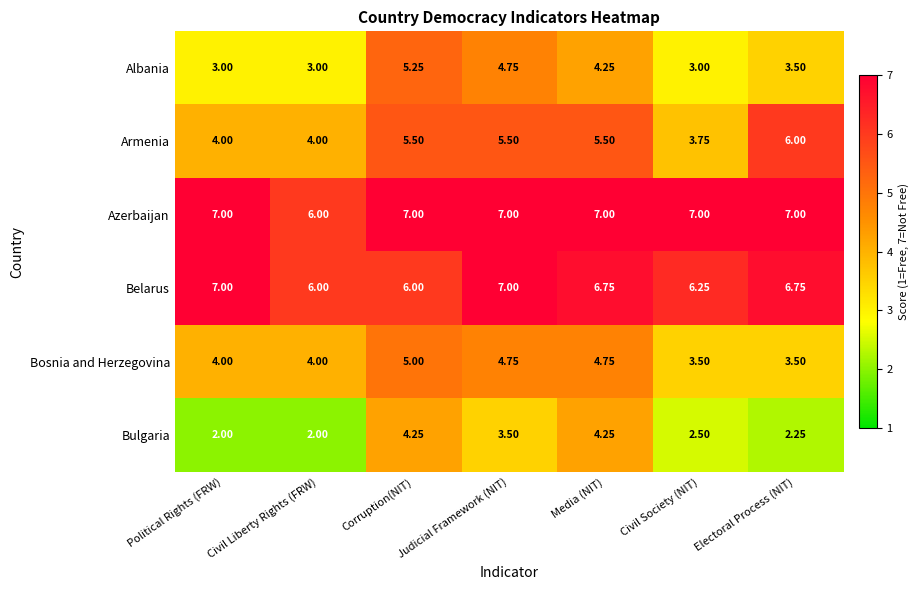

At which label does Albania reach its peak?

Corruption(NIT)